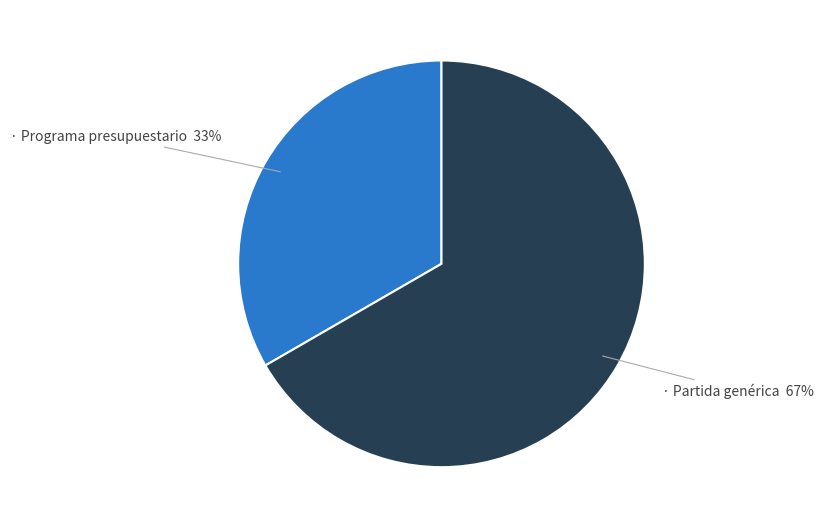

Is there a majority slice in this chart?

Yes